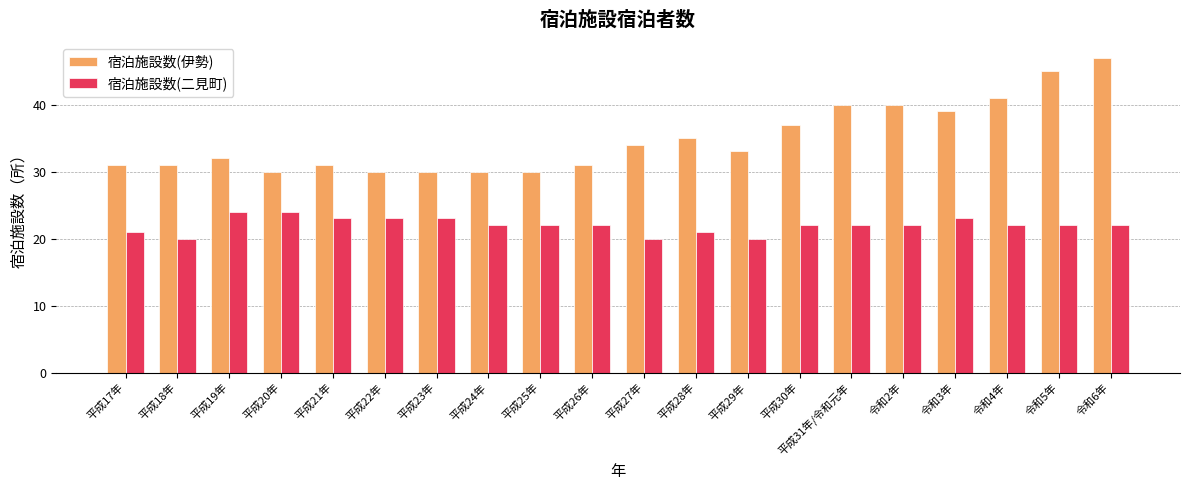

How many series are shown in this chart?

2